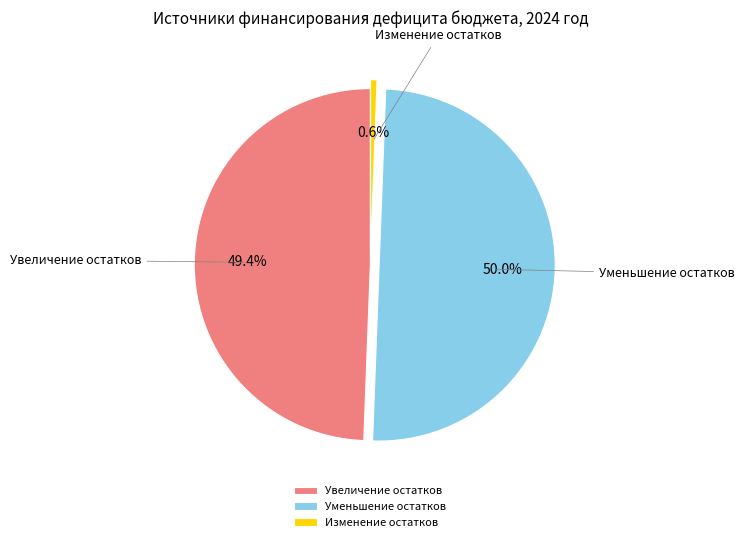

Do Увеличение остатков and Уменьшение остатков together represent more than half of the pie?

Yes